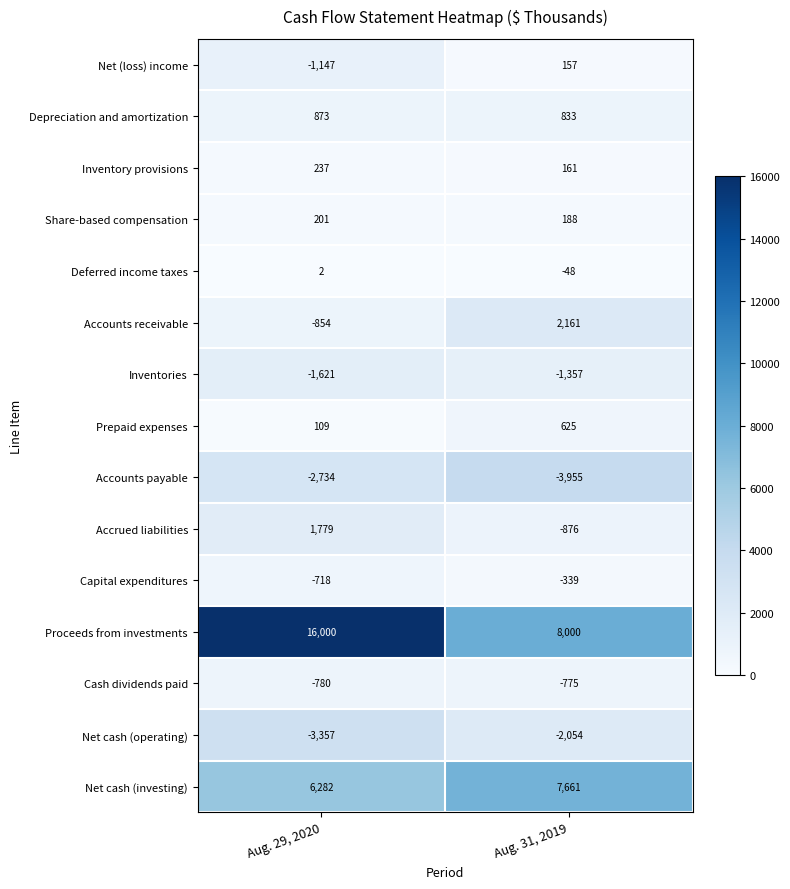

Rank the series by their maximum value, from lowest to highest.

Accounts payable, Net cash (operating), Inventories, Cash dividends paid, Capital expenditures, Deferred income taxes, Net (loss) income, Share-based compensation, Inventory provisions, Prepaid expenses, Depreciation and amortization, Accrued liabilities, Accounts receivable, Net cash (investing), Proceeds from investments